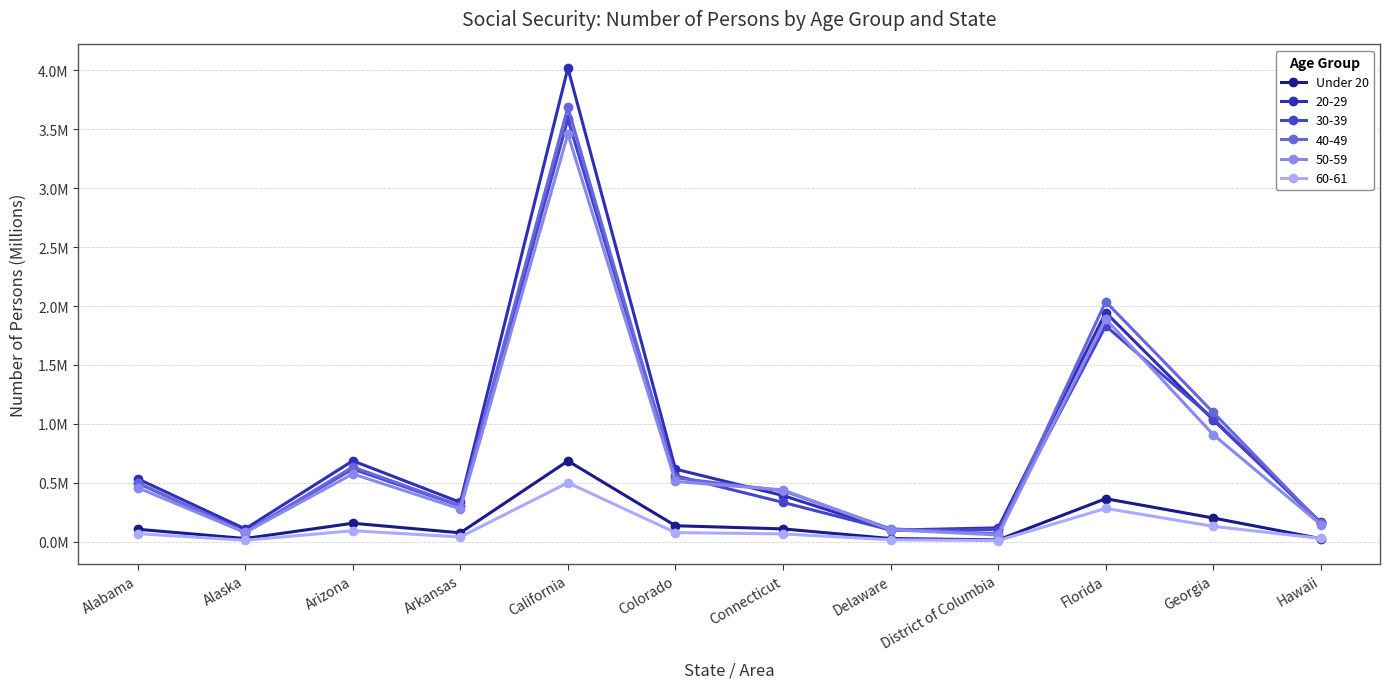

What is the label of the 1st point from the right?

Hawaii